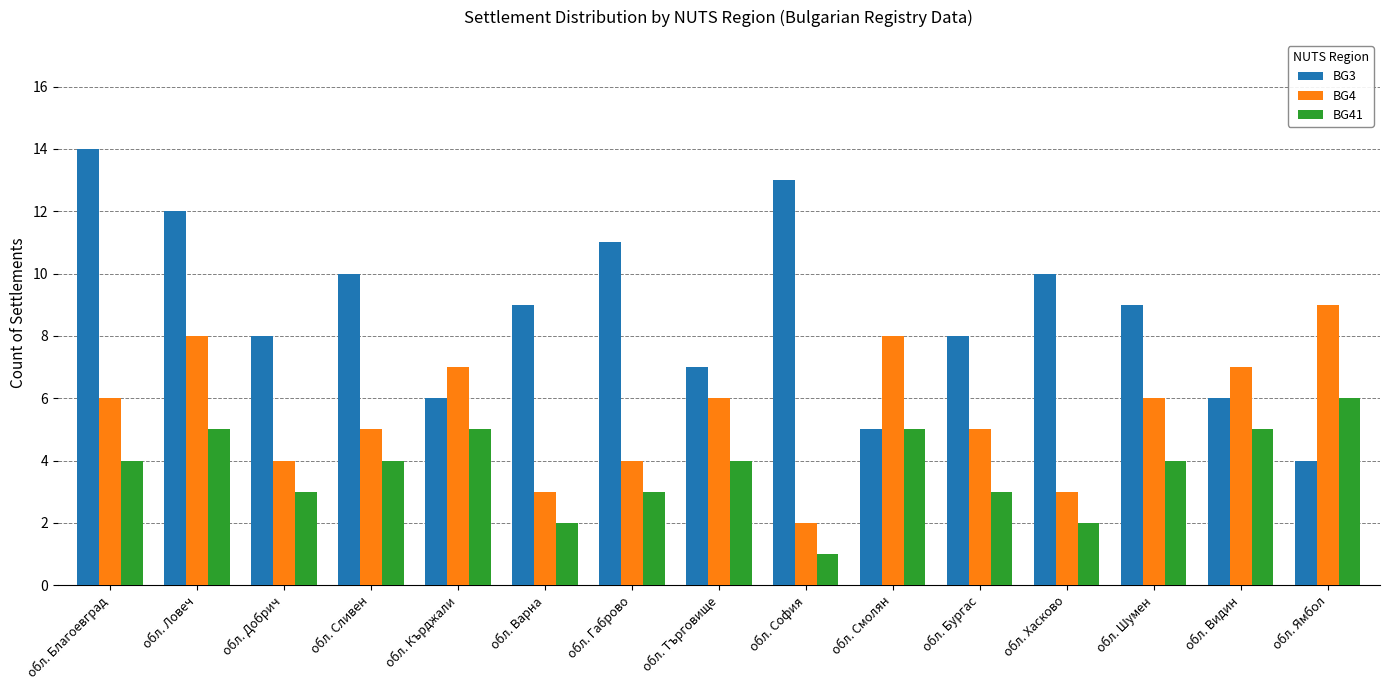

What is the maximum value shown in the chart?

14